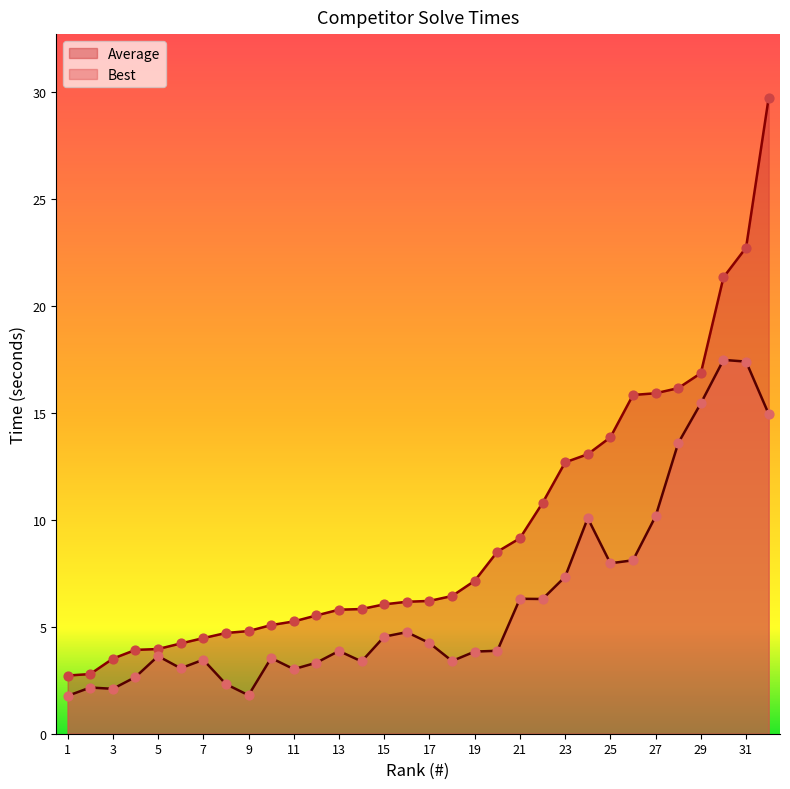

What is the total value across all series at 8?

7.0